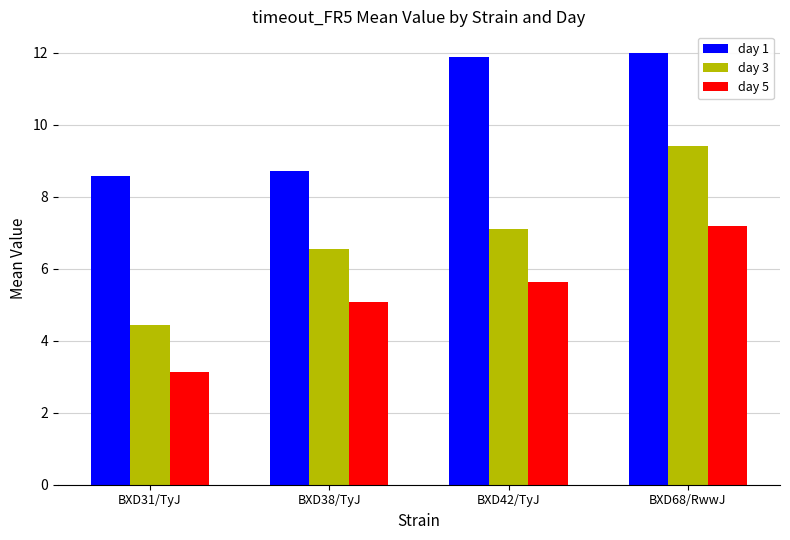

What is the value of the day 3 bar at the 4th from the left?

9.4